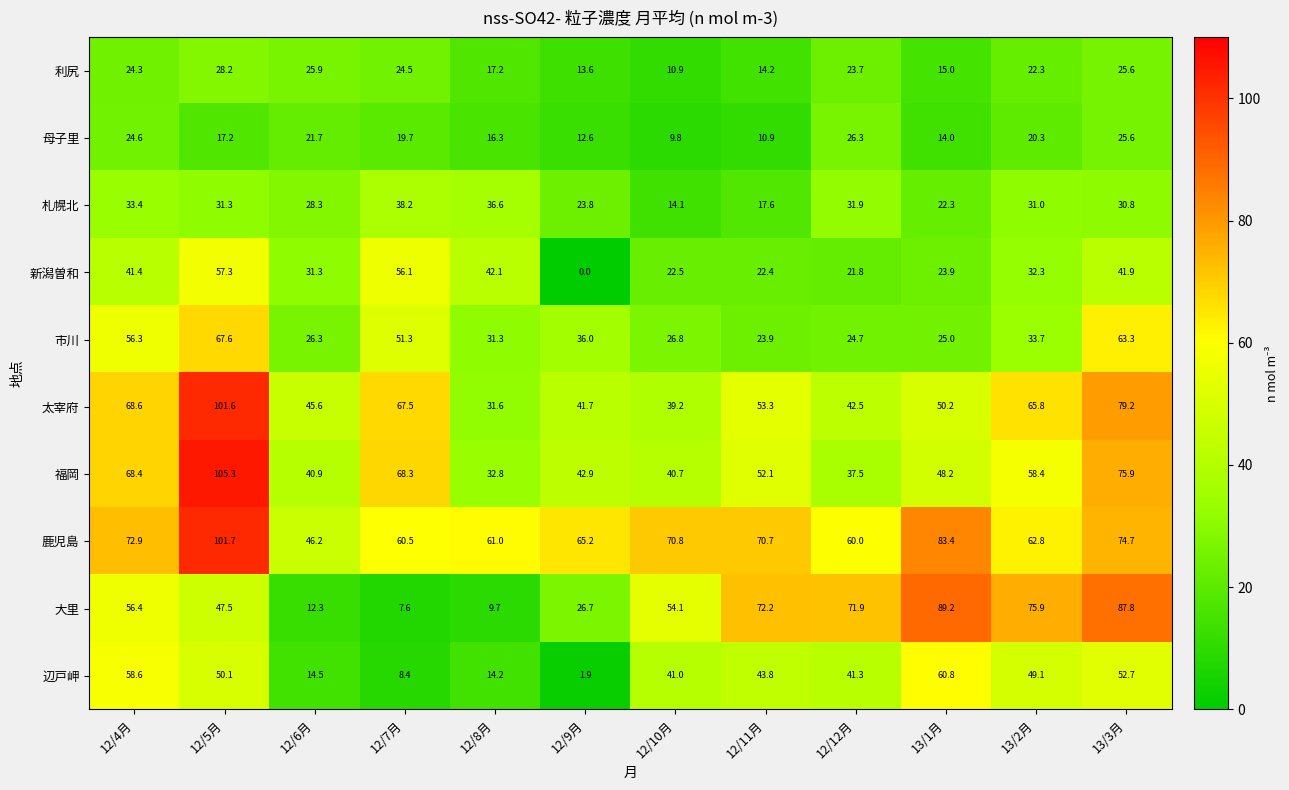

At which category is the sum across all series the highest?

12/5月